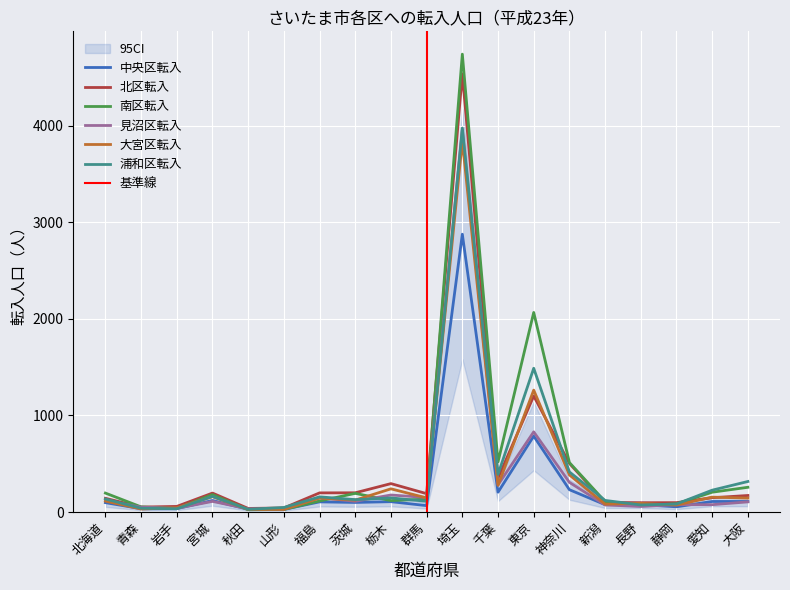

Where is 見沼区転入 nearest to the value 1994?

東京